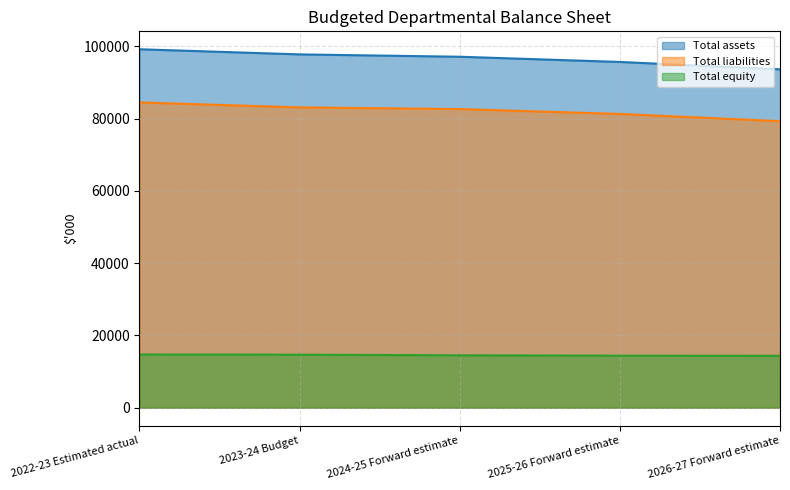

Which series has the largest total across all categories?

Total assets